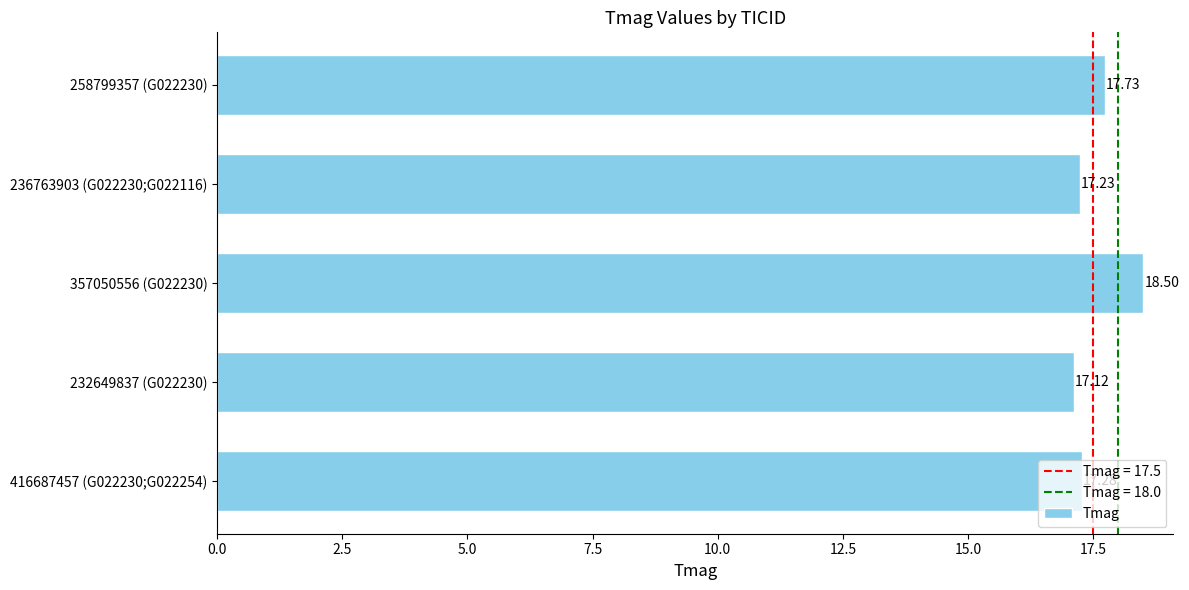

What is the difference between the values at 357050556 (G022230) and 232649837 (G022230)?

1.4